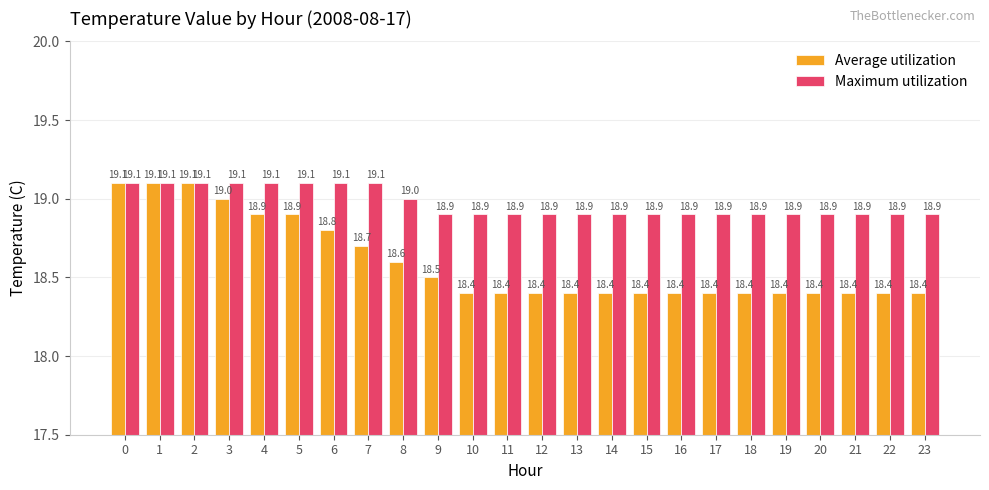

Is it true that Maximum utilization equals 18.9 at 13?

True